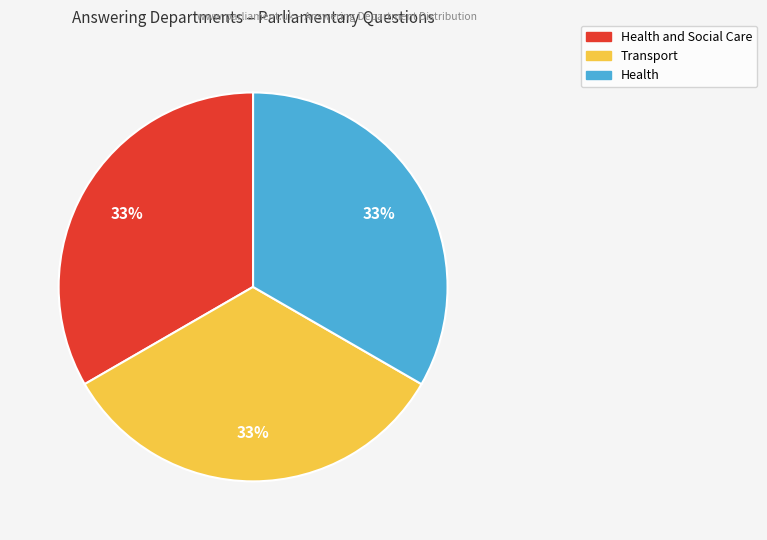

To the nearest percent, what is the difference between the largest and smallest slice percentages?

0%